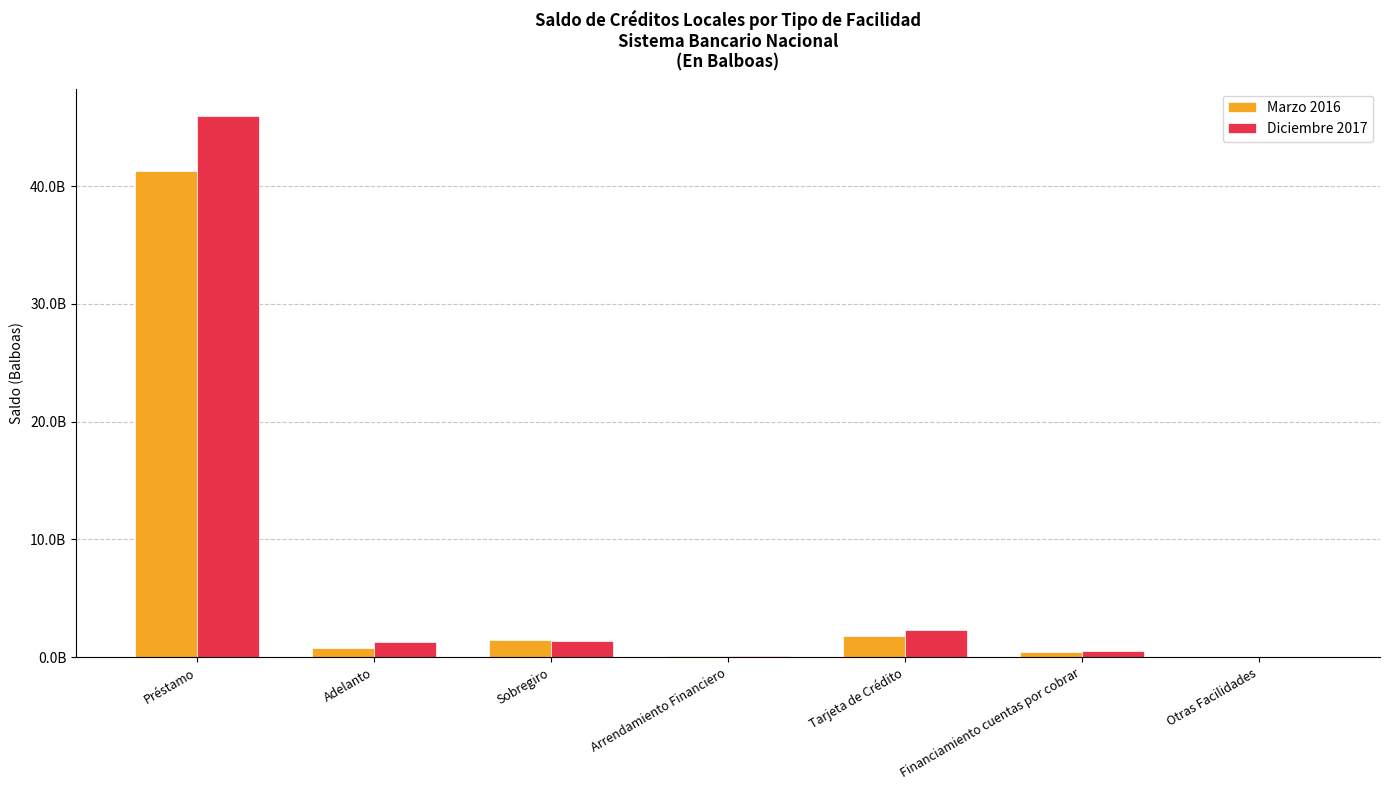

Are the bars horizontal?

No